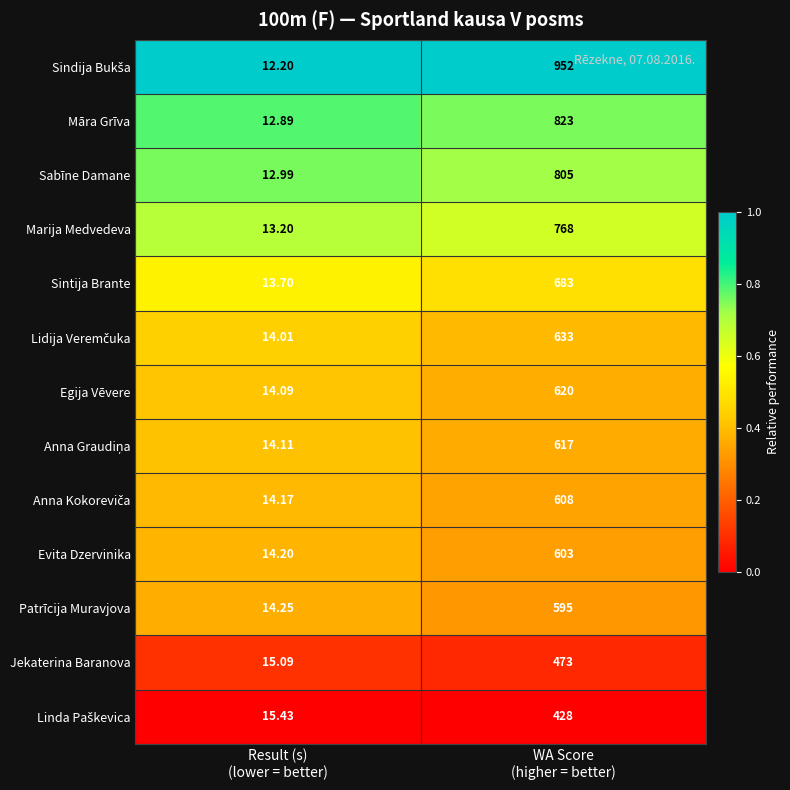

How many values in the Māra Grīva series are below 823?

1